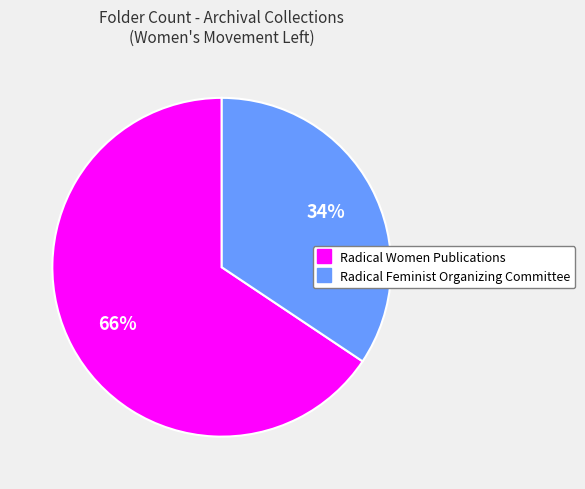

Is it true that Radical Women Publications is 66% of the pie?

True